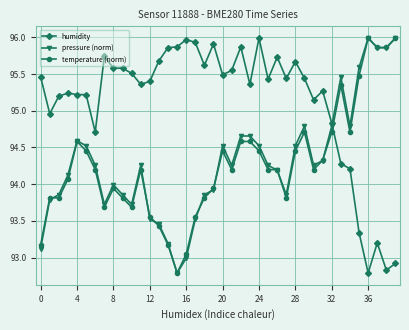

True or false: pressure (norm) has more than 2 interior local peaks.

True